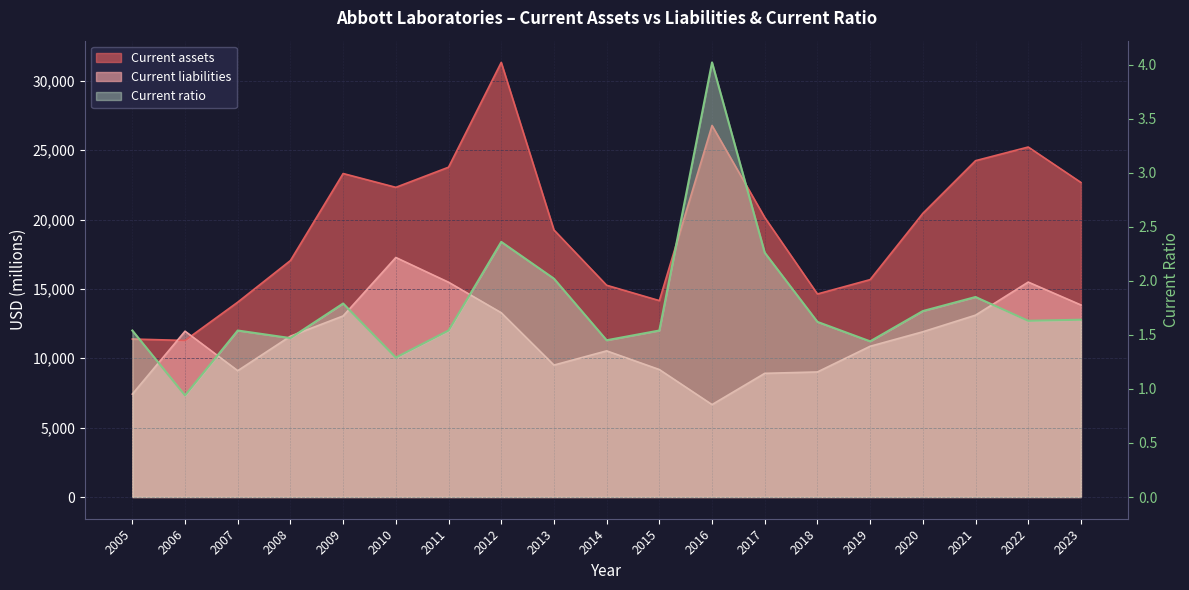

Which has a higher value, 2010 or 2009?

2009